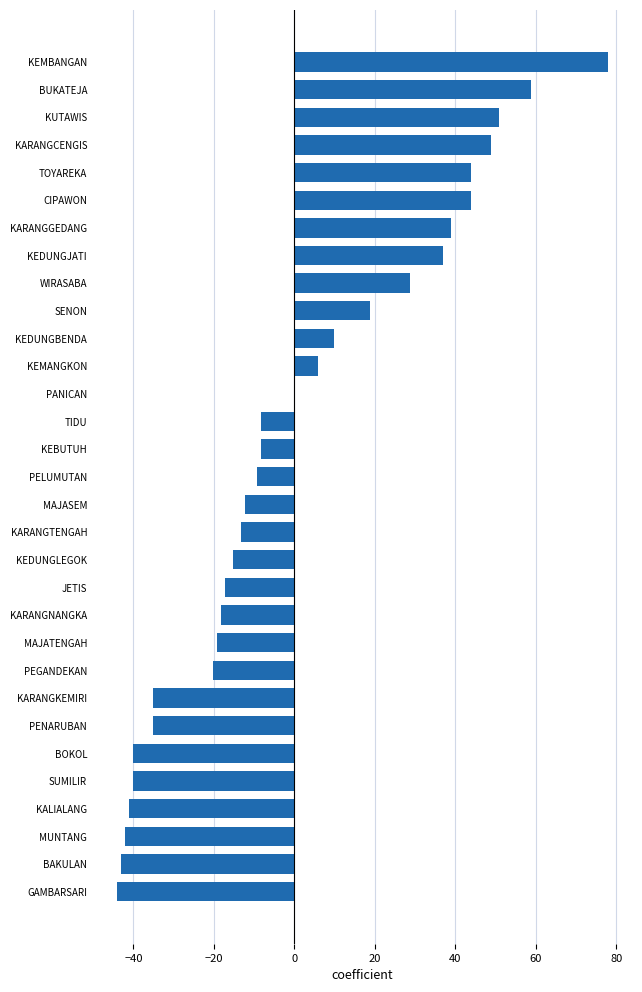

The value at KUTAWIS is 50.8. True or false?

True